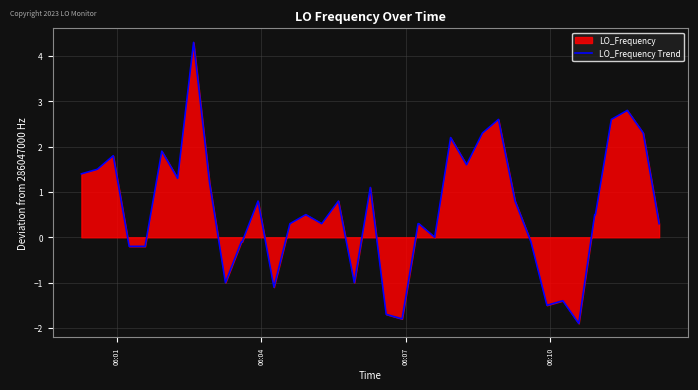

Reading left to right, what are all the values shown in this chart?

1.4	1.5	1.8	-0.2	-0.2	1.9	1.3	4.3	1.2	-1.0	-0.1	-0.1	0.8	-1.1	0.3	0.5	0.3	0.8	-1.0	1.1	-1.7	-1.8	0.3	0.3	0.0	2.2	1.6	2.3	2.6	0.8	-0.1	-1.5	-1.4	-1.9	0.5	0.5	2.6	2.8	2.3	0.3